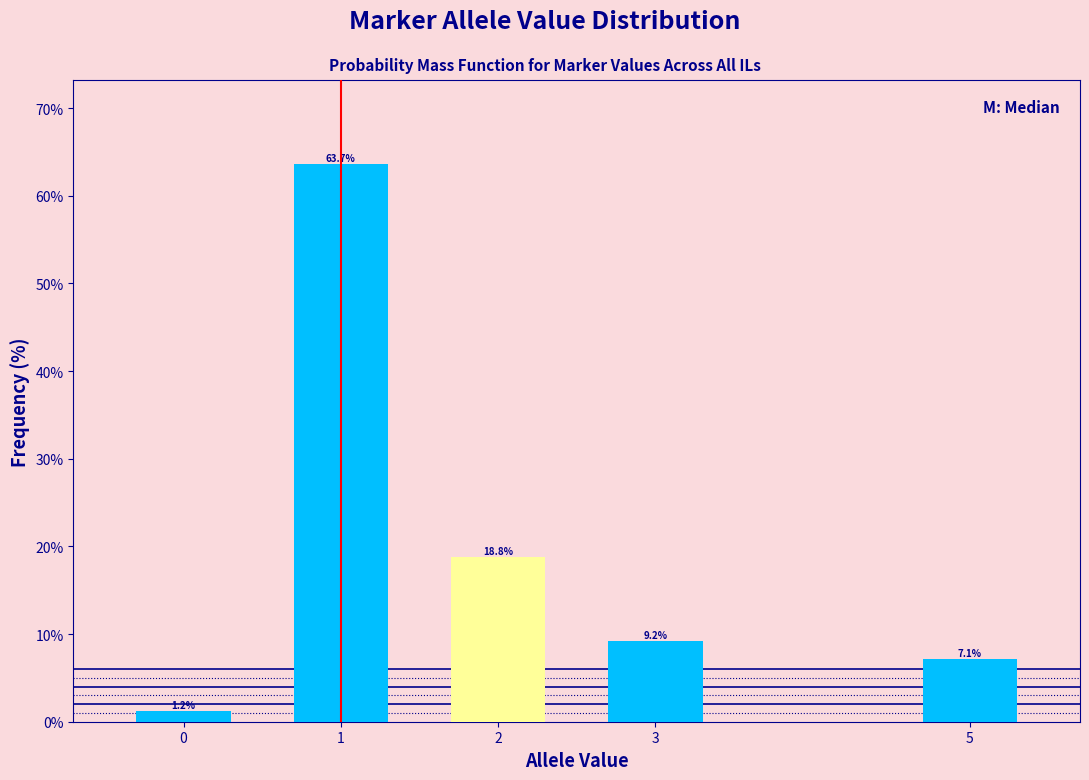

Reading left to right, list all the values displayed in this chart.

0=1.2	1=63.7	2=18.8	3=9.2	5=7.1